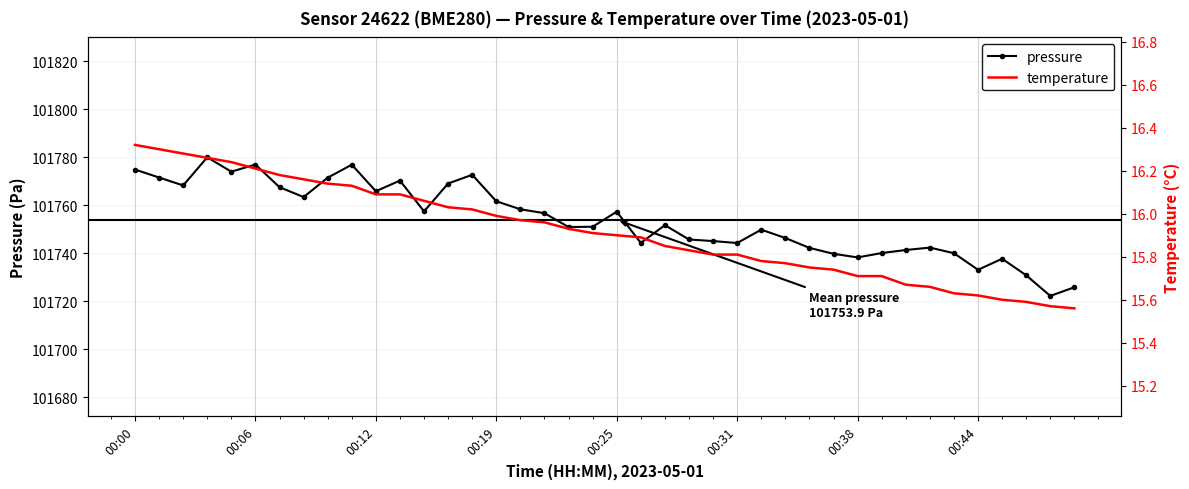

What is the difference between the second highest and second lowest values in the pressure series?

51.2